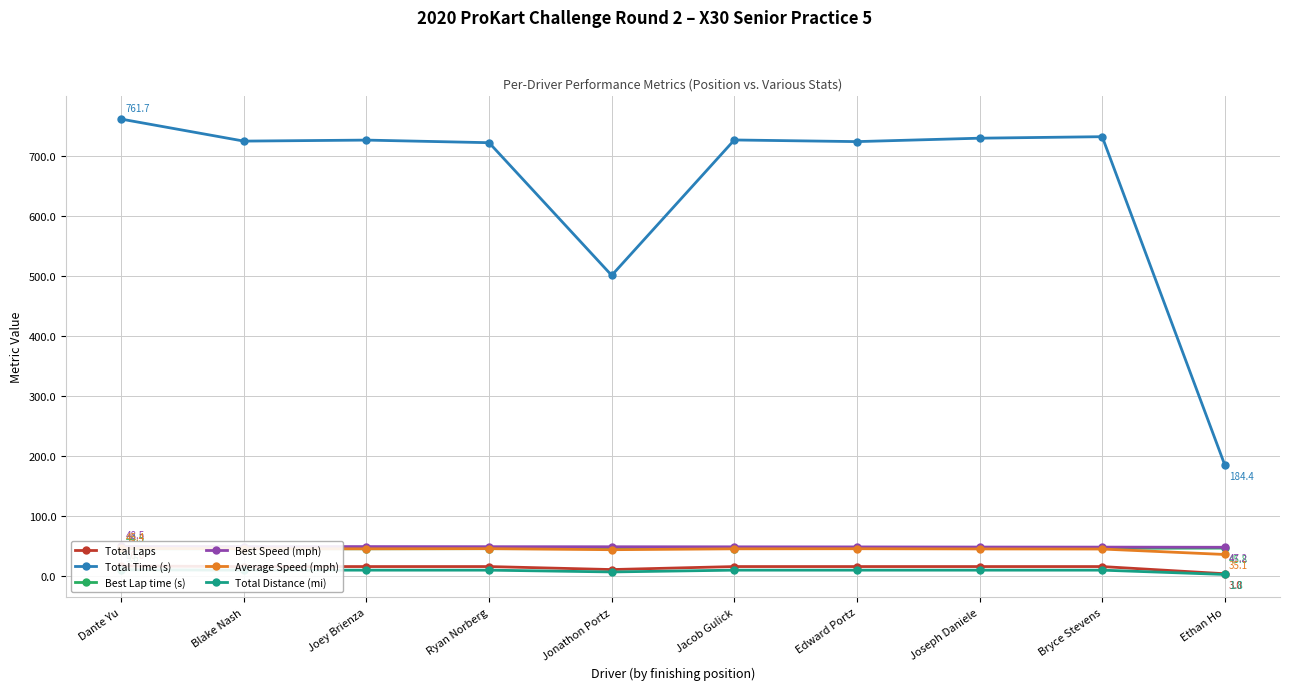

True or false: Total Laps and Best Lap time (s) intersect in this chart.

False